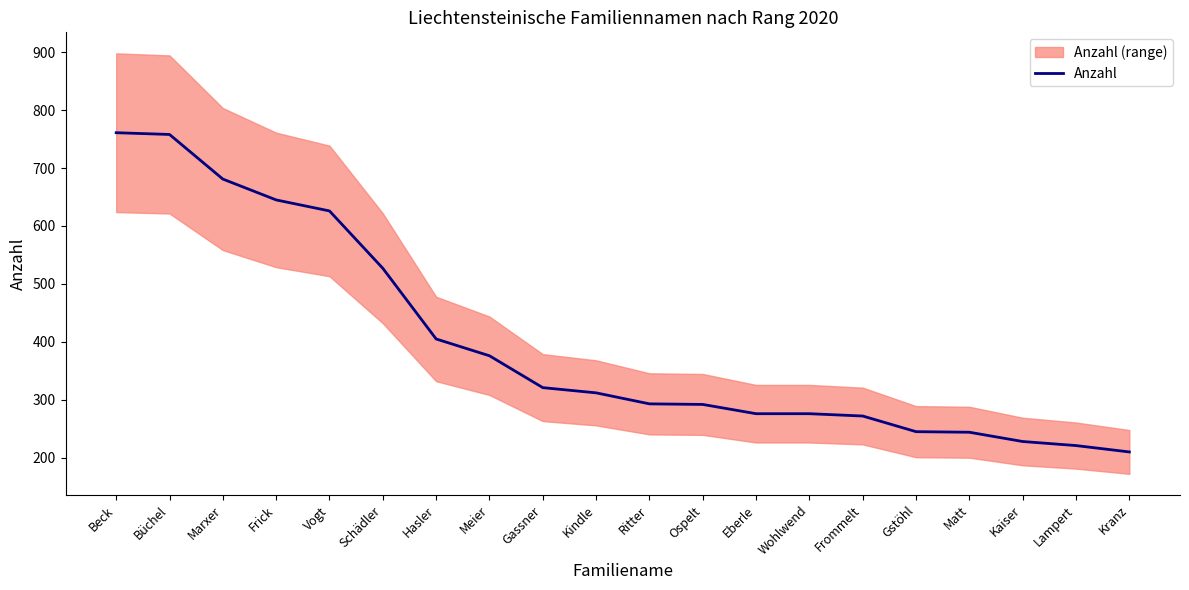

The chart shows a value of 105 at Kindle. True or false?

False